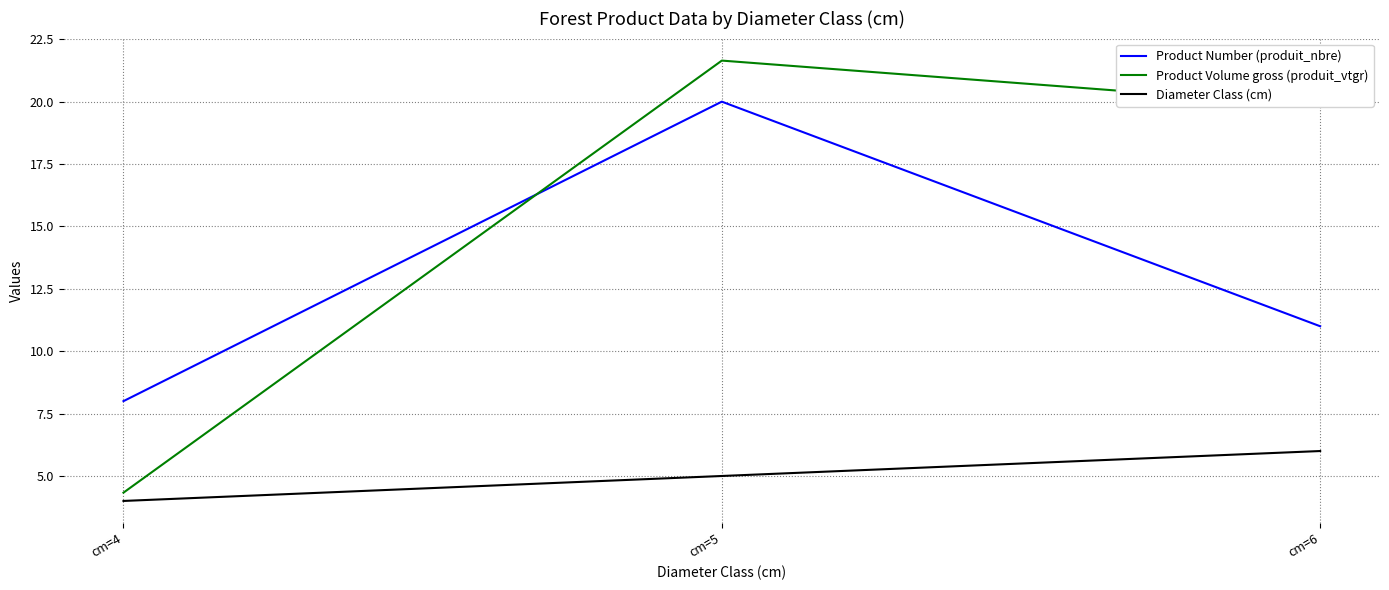

How many lines are shown in the chart?

3